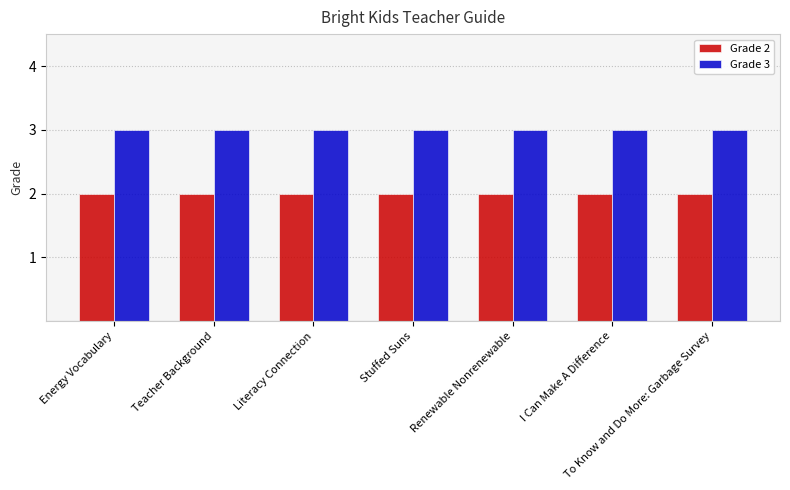

What is the value of the Grade 3 bar at the 7th from the left?

3